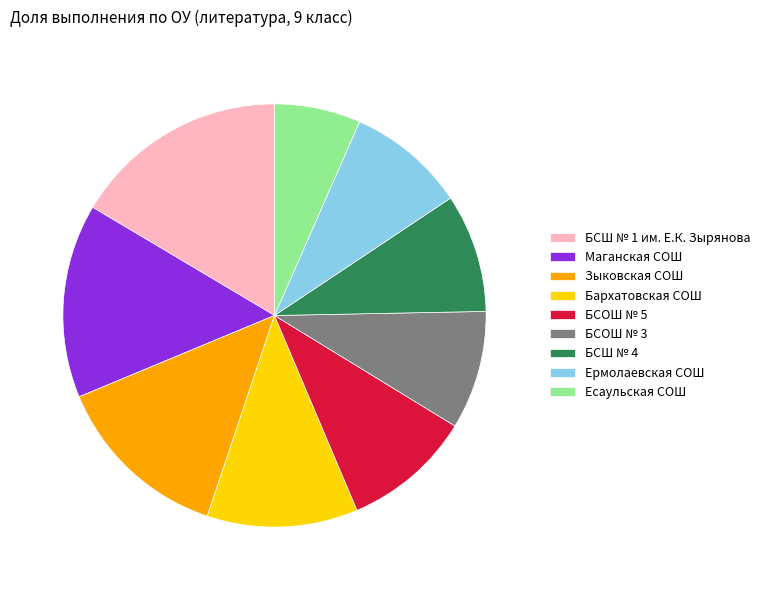

Count the number of slices in the pie.

9